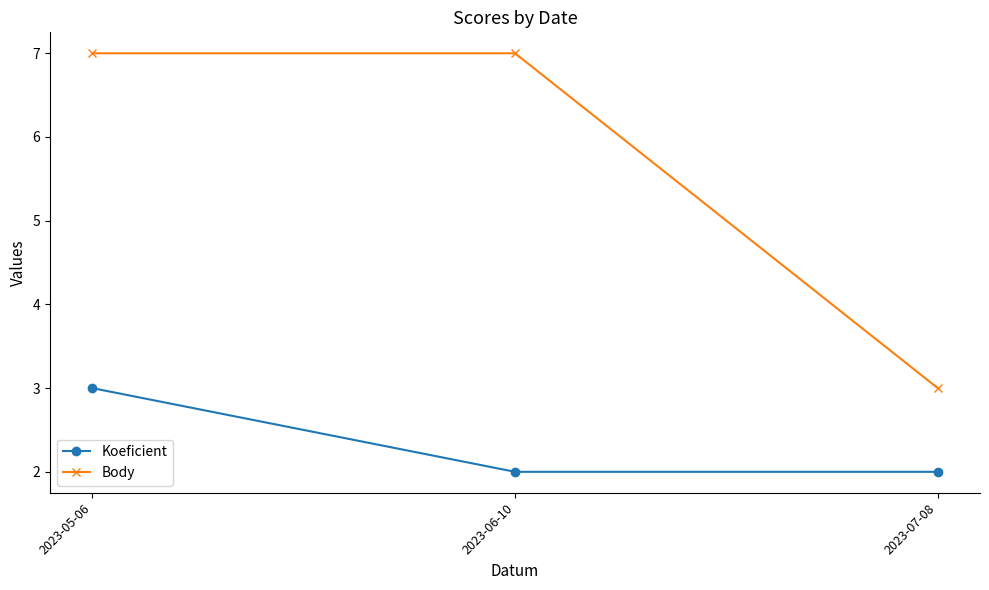

Which series changed the most between 2023-05-06 and 2023-06-10?

Koeficient